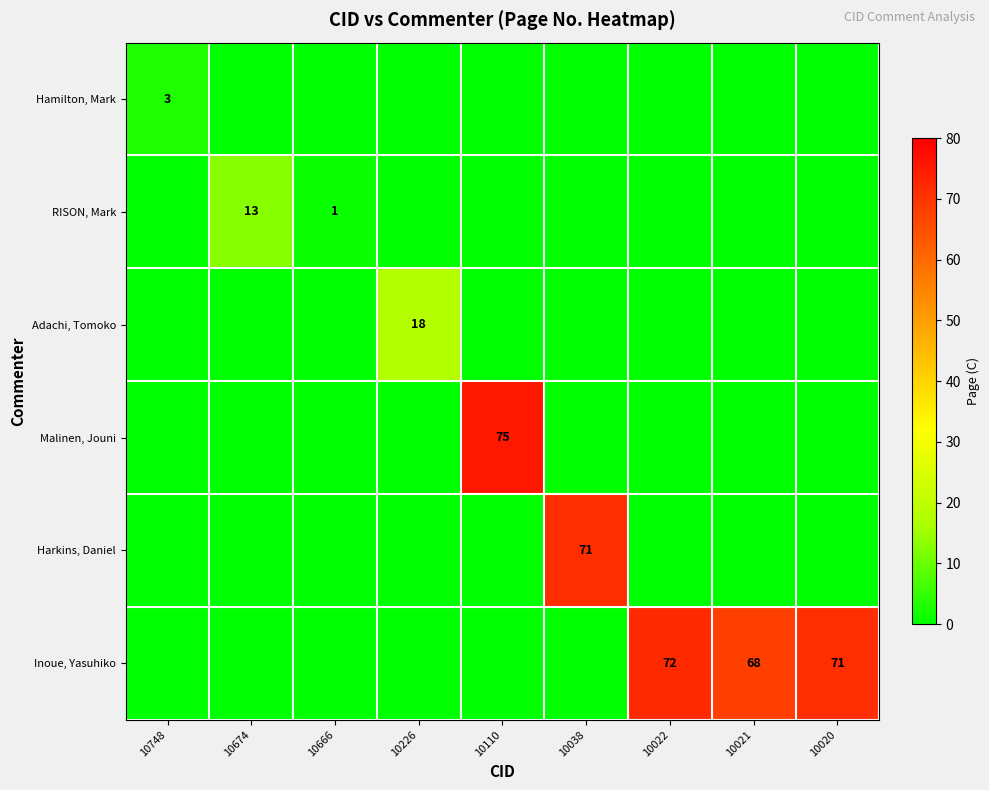

Rank the categories by Harkins, Daniel value from highest to lowest.

10038, 10748, 10674, 10666, 10226, 10110, 10022, 10021, 10020